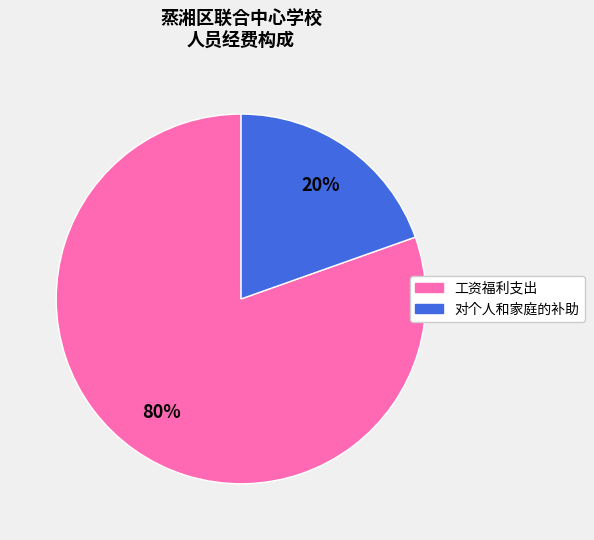

Which has a higher value, 工资福利支出 or 对个人和家庭的补助?

工资福利支出